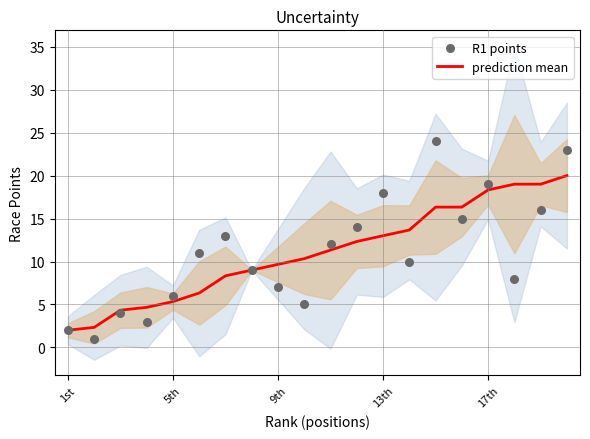

What is the maximum value for prediction mean?

20.0